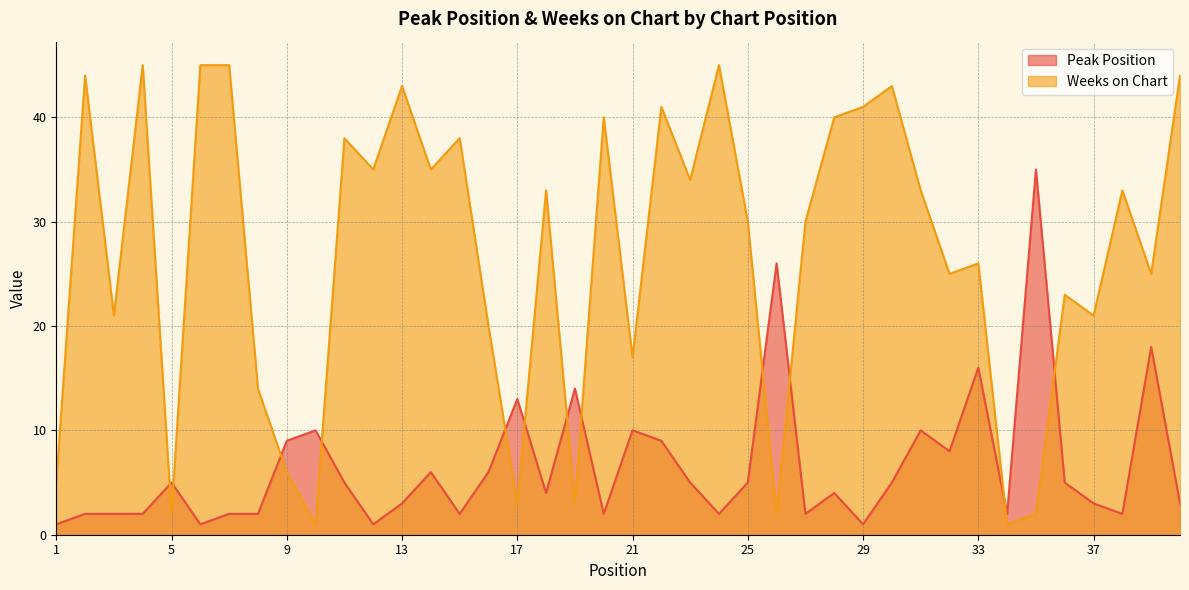

True or false: Weeks on Chart and Peak Position intersect in this chart.

True